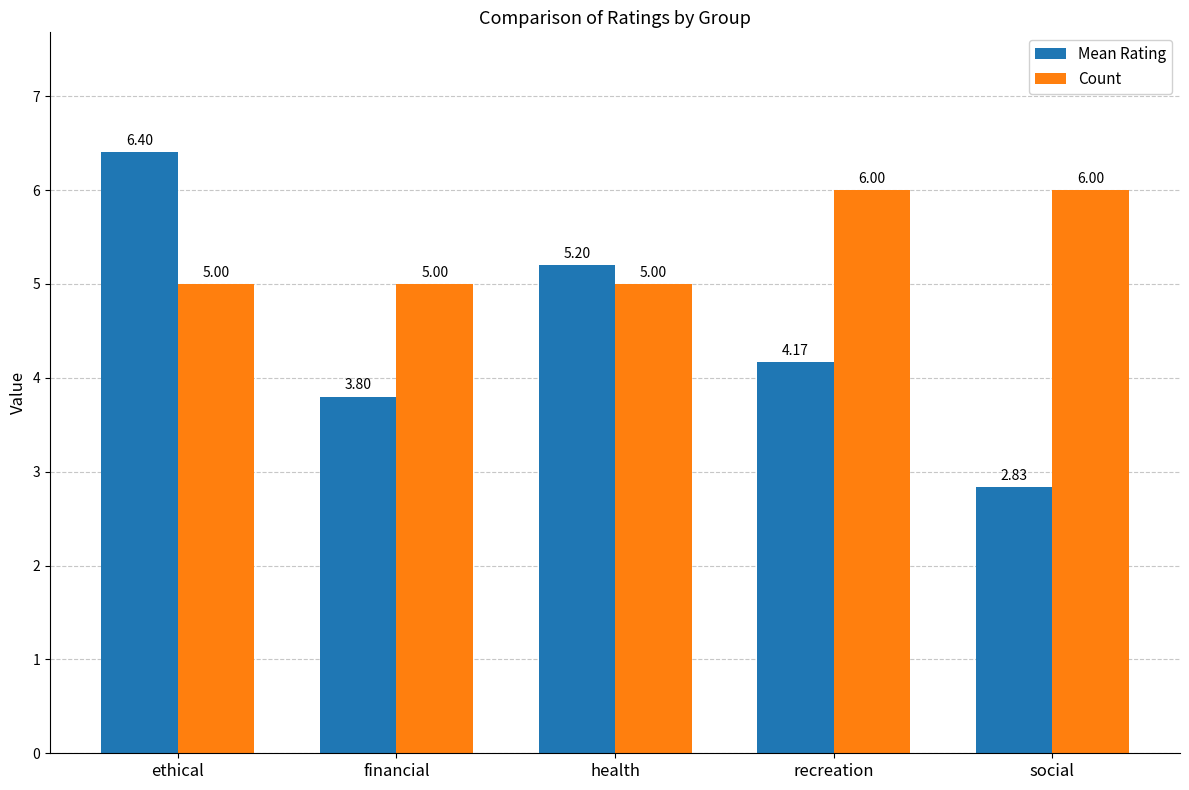

At which category does the chart reach its peak across all series?

ethical